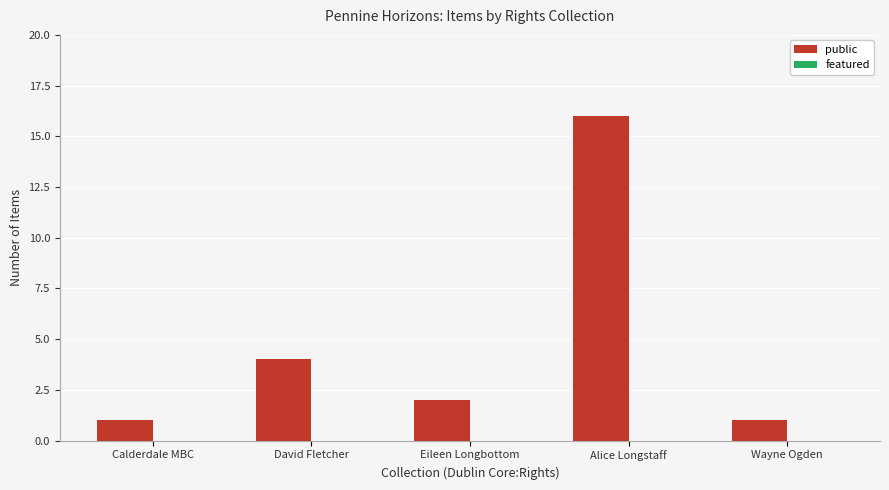

What is the change in value from Calderdale MBC to Alice Longstaff?

+15